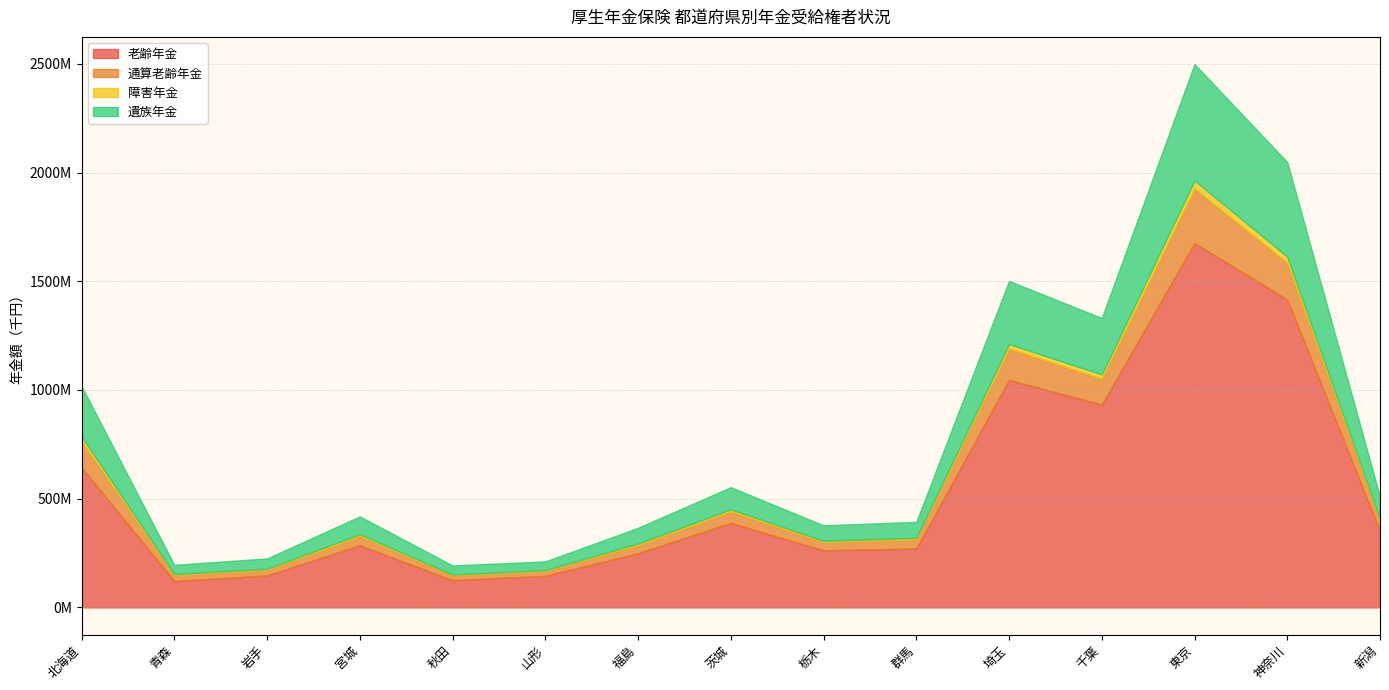

How many lines are shown in the chart?

4